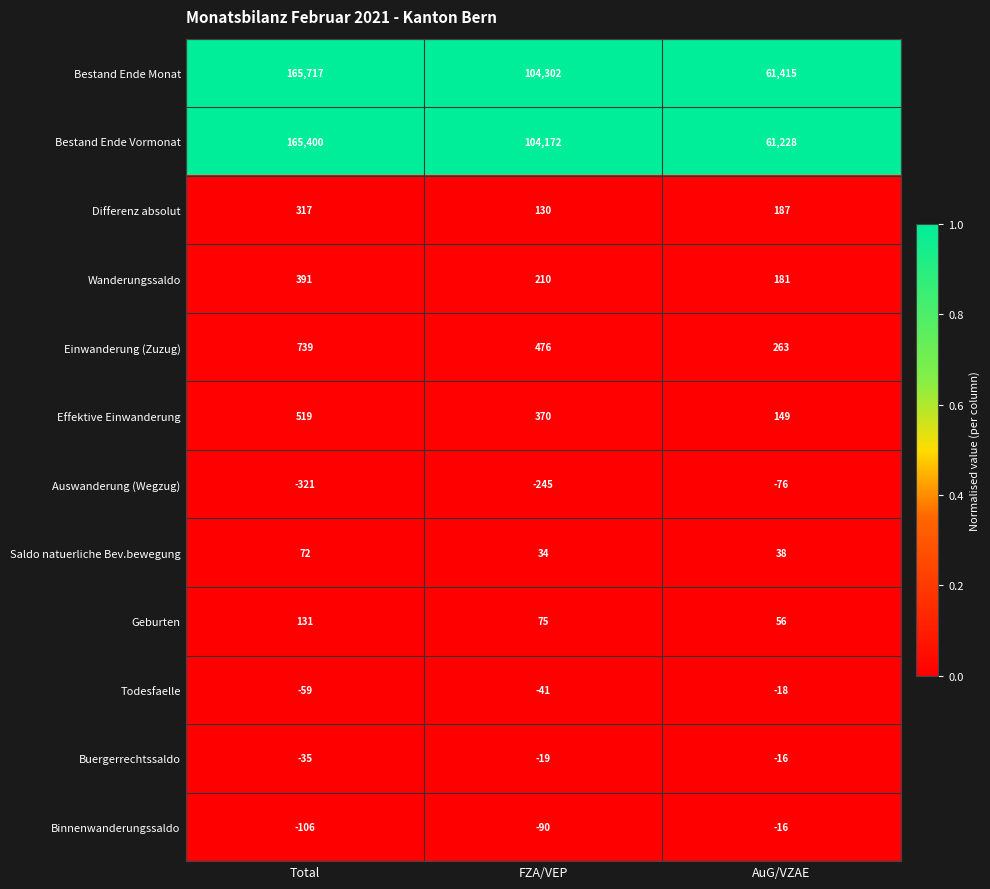

What is the difference between the maximum and minimum values in the Buergerrechtssaldo series?

19